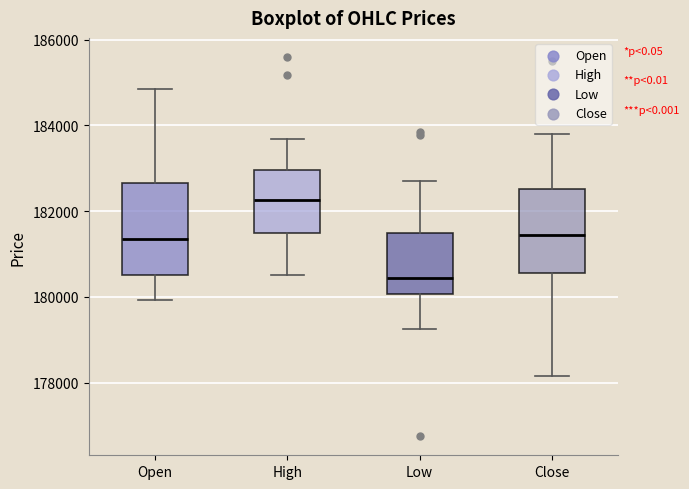

Reading left to right, transcribe this box plot: for each box, give where its median line is, the range the box spans, and where its two whiskers end, as read against the y-axis. The values are not printed on the chart, so give them approximately, as read against the axis.

Open: median 181400, box 180600 to 182600, whiskers 180000 to 184800
High: median 182200, box 181400 to 183000, whiskers 180600 to 183600
Low: median 180400, box 180000 to 181400, whiskers 179200 to 182600
Close: median 181400, box 180600 to 182600, whiskers 178200 to 183800